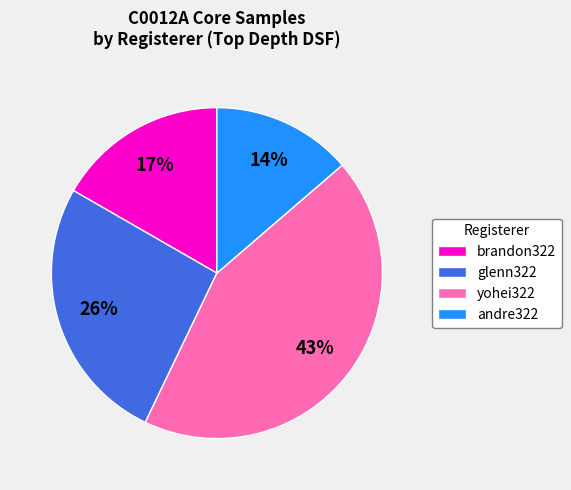

The brandon322 slice represents 31% of the pie. True or false?

False